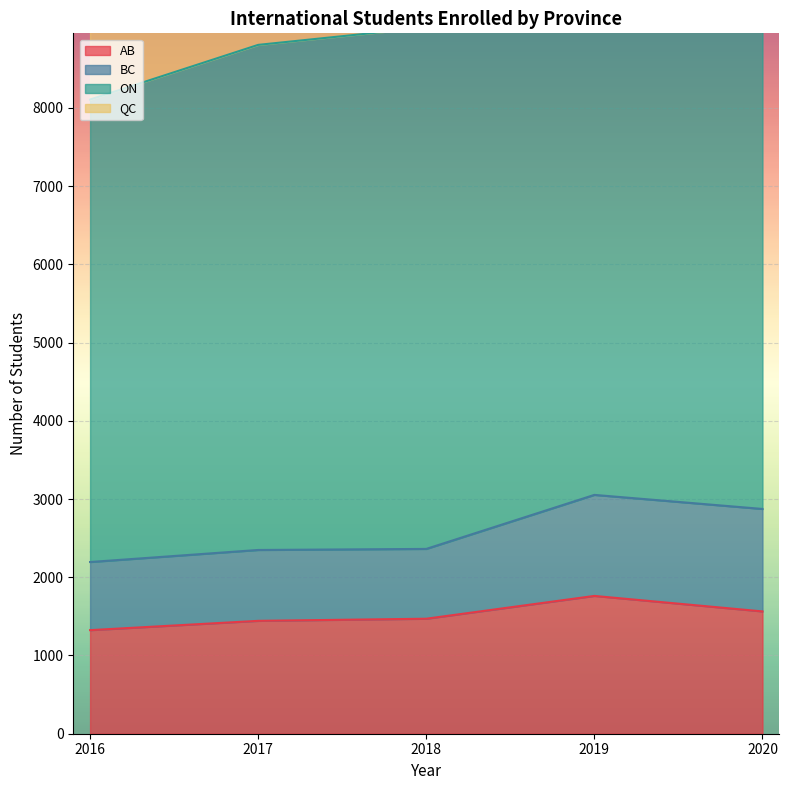

How many interior local peaks does the AB series have?

1